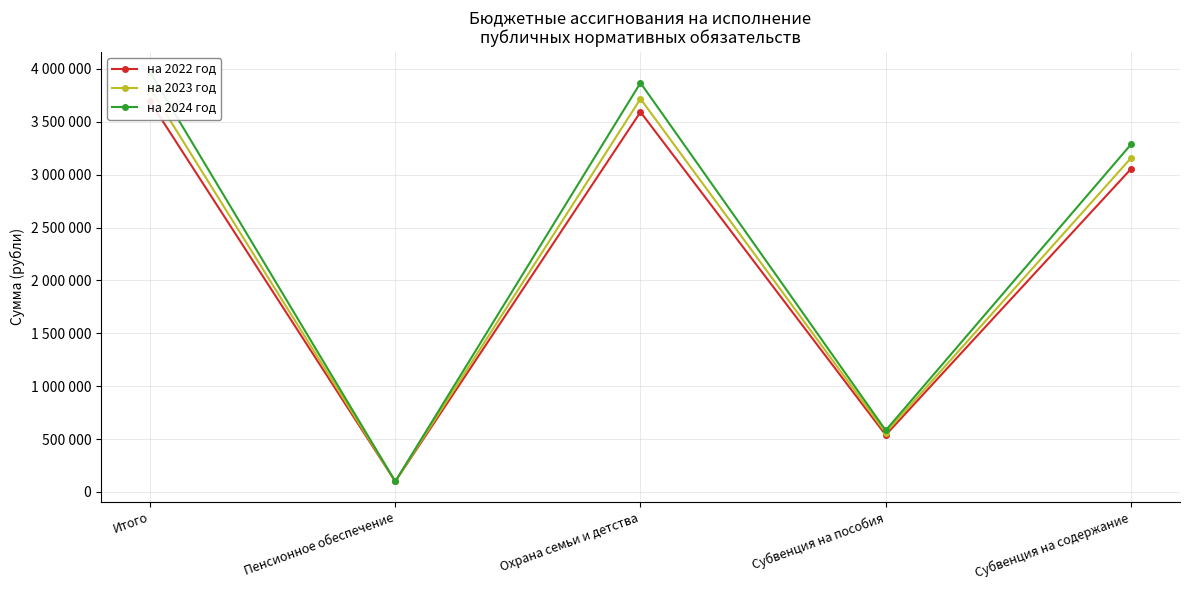

Which has a higher value, Охрана семьи и детства or Итого?

Итого